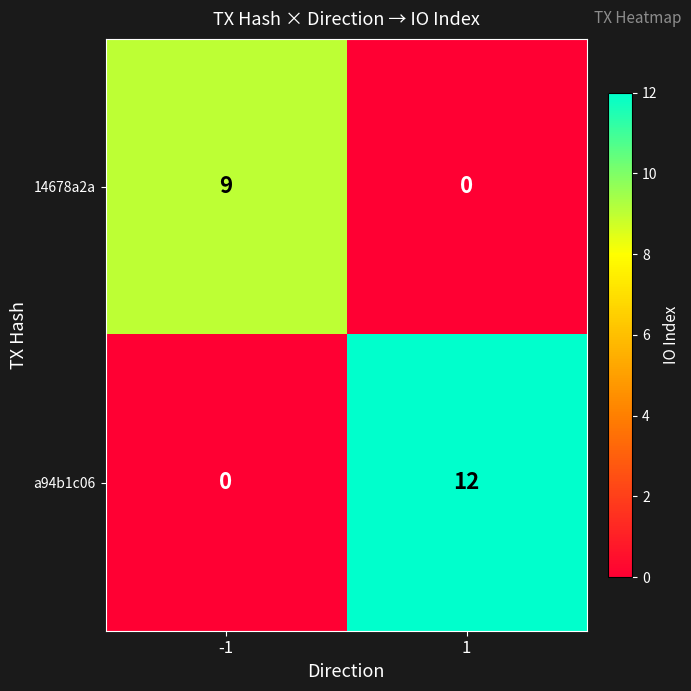

What is the difference between the maximum and minimum values in the a94b1c06 series?

12